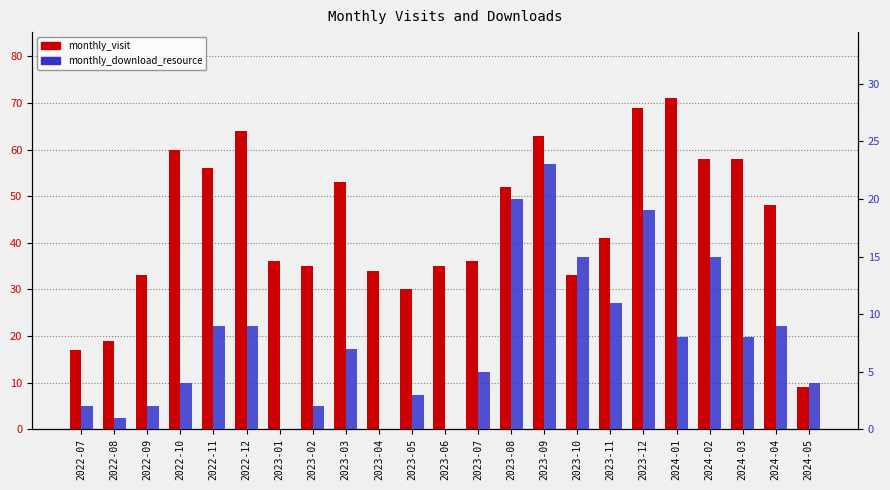

What are all the series names shown in the legend?

monthly_visit, monthly_download_resource